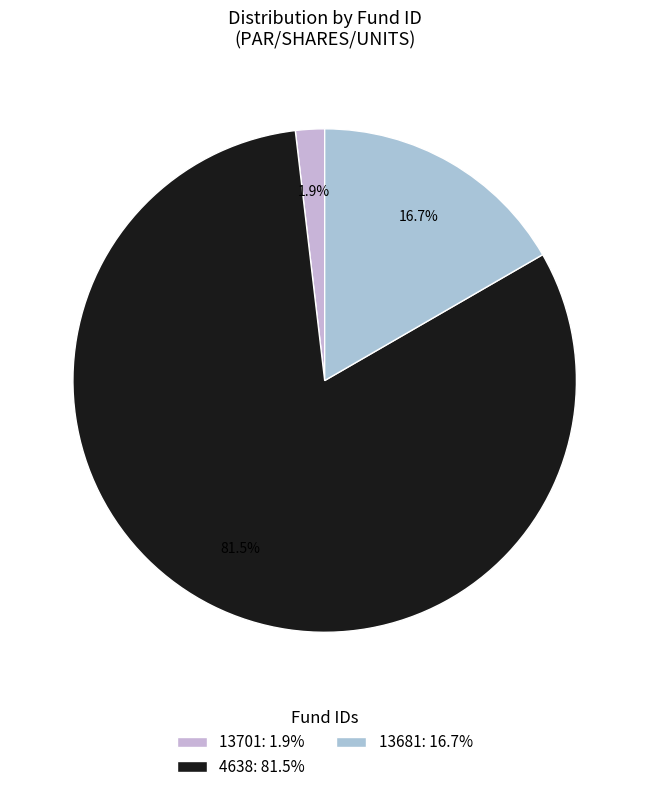

How many segments does this pie chart have?

3